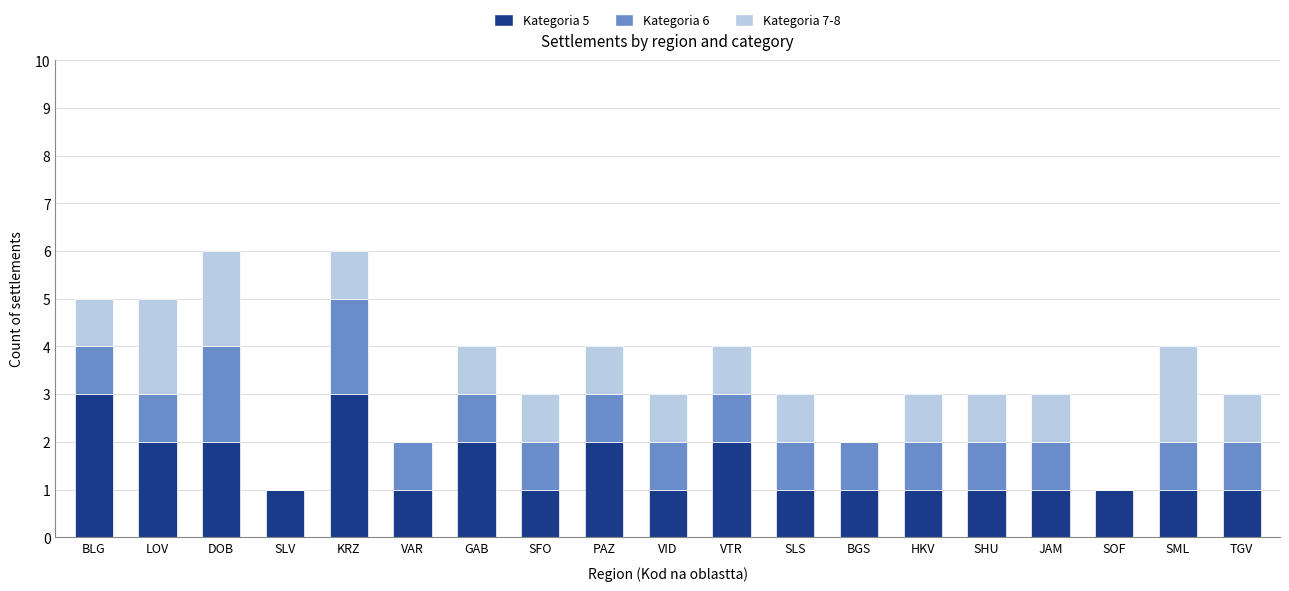

What is the total value across all series at SLS?

3